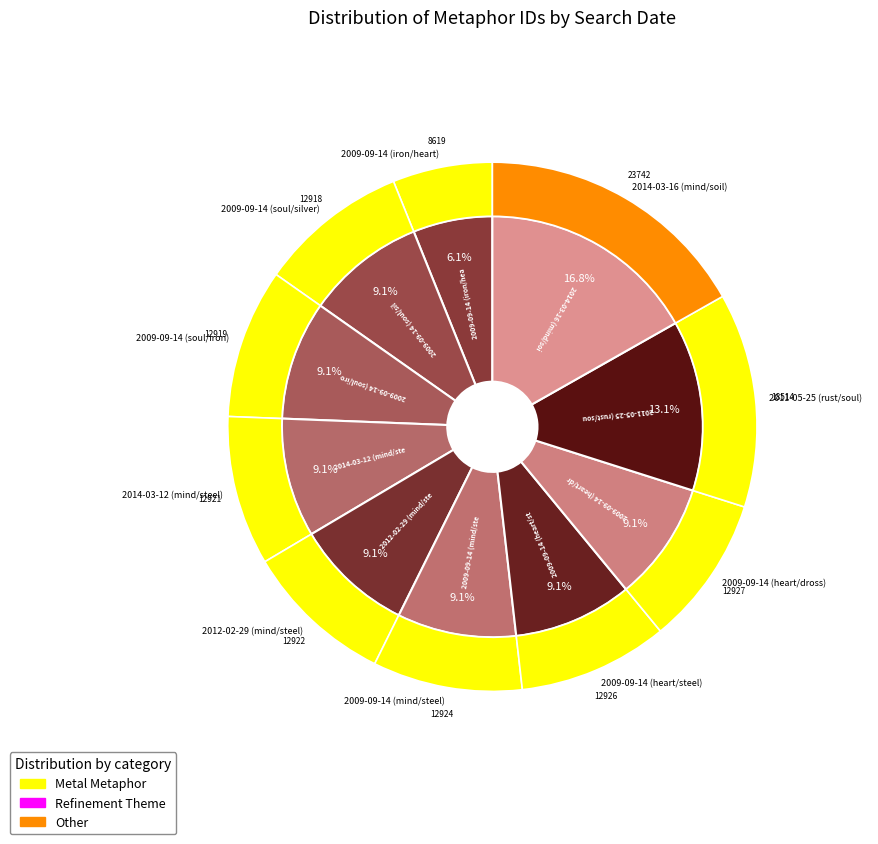

Which has a higher value, 2009-09-14 (soul/silver) or 2009-09-14 (heart/dross)?

2009-09-14 (heart/dross)